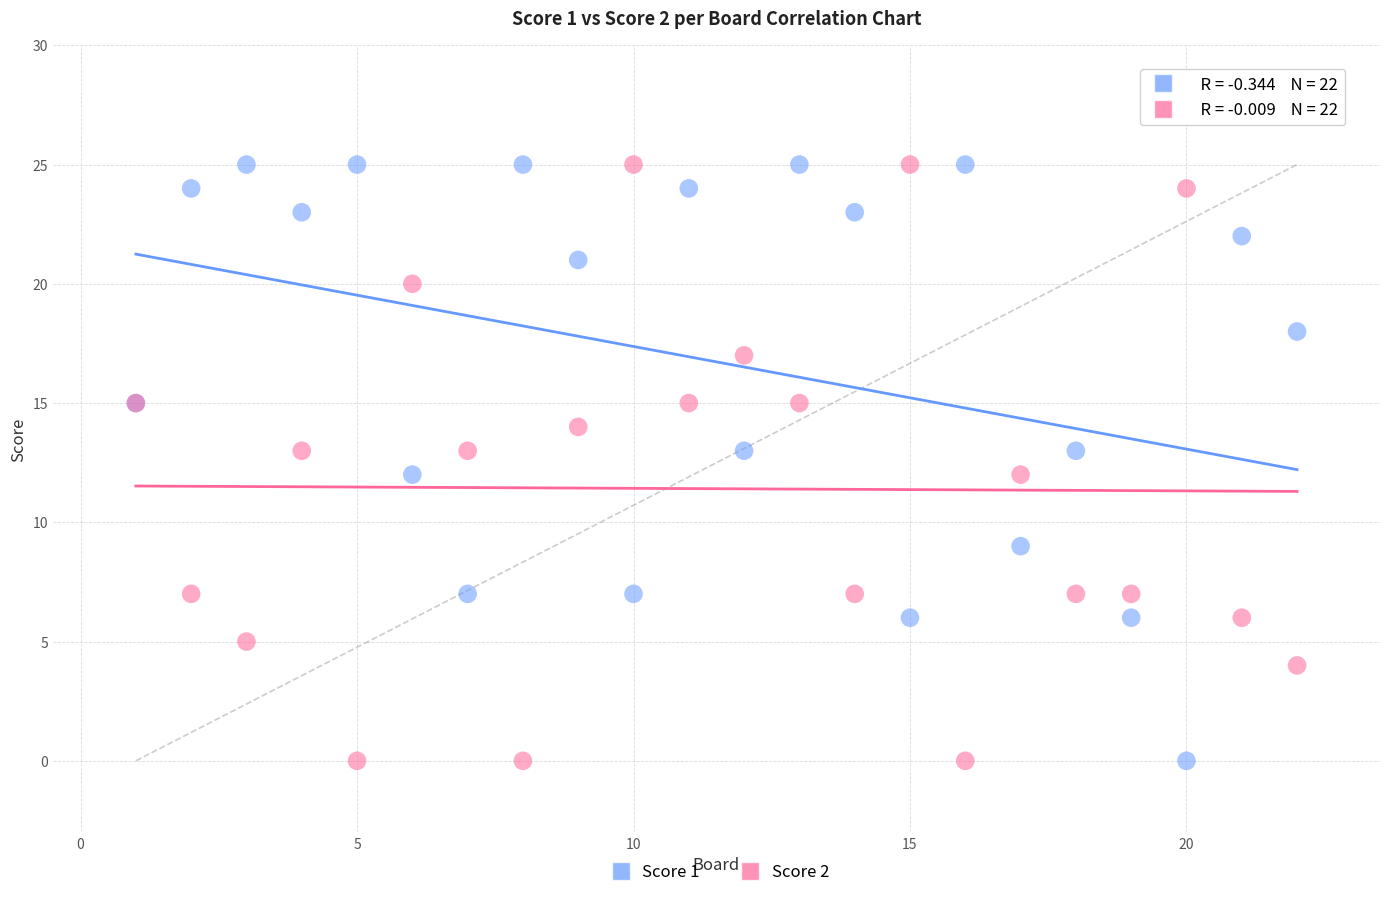

What is the X range (max minus min) for the scatter plot?

21